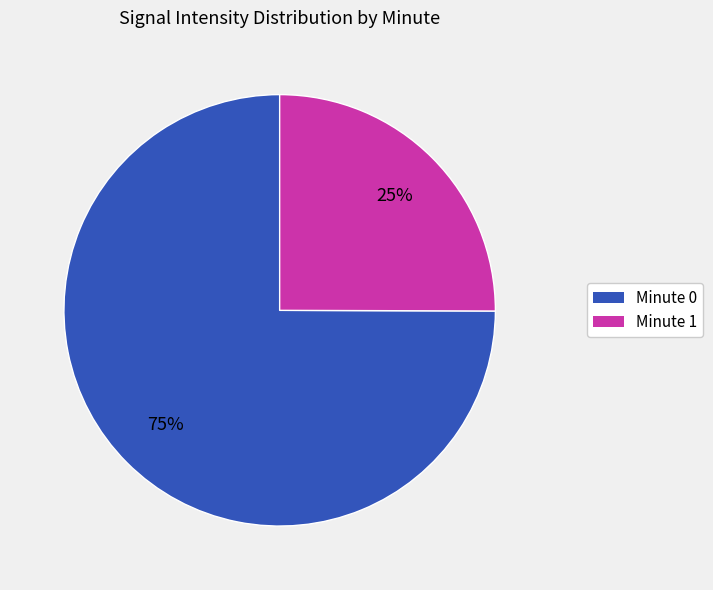

To the nearest percent, what is the difference between the largest and smallest slice percentages?

50%